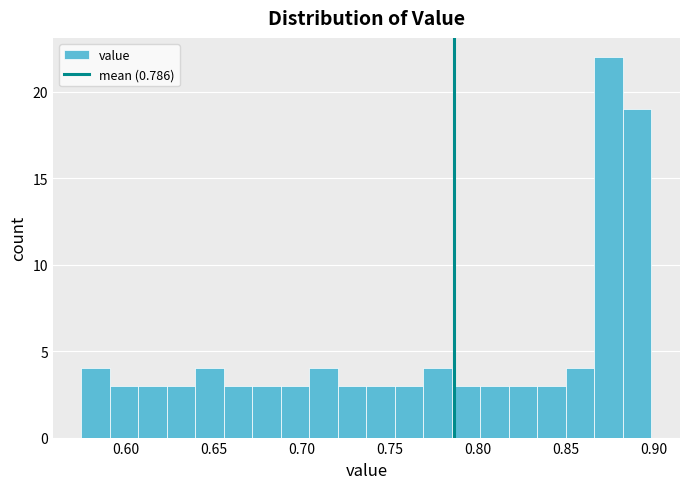

Read against the x-axis, roughly where is the centre of the tallest bar?

0.875